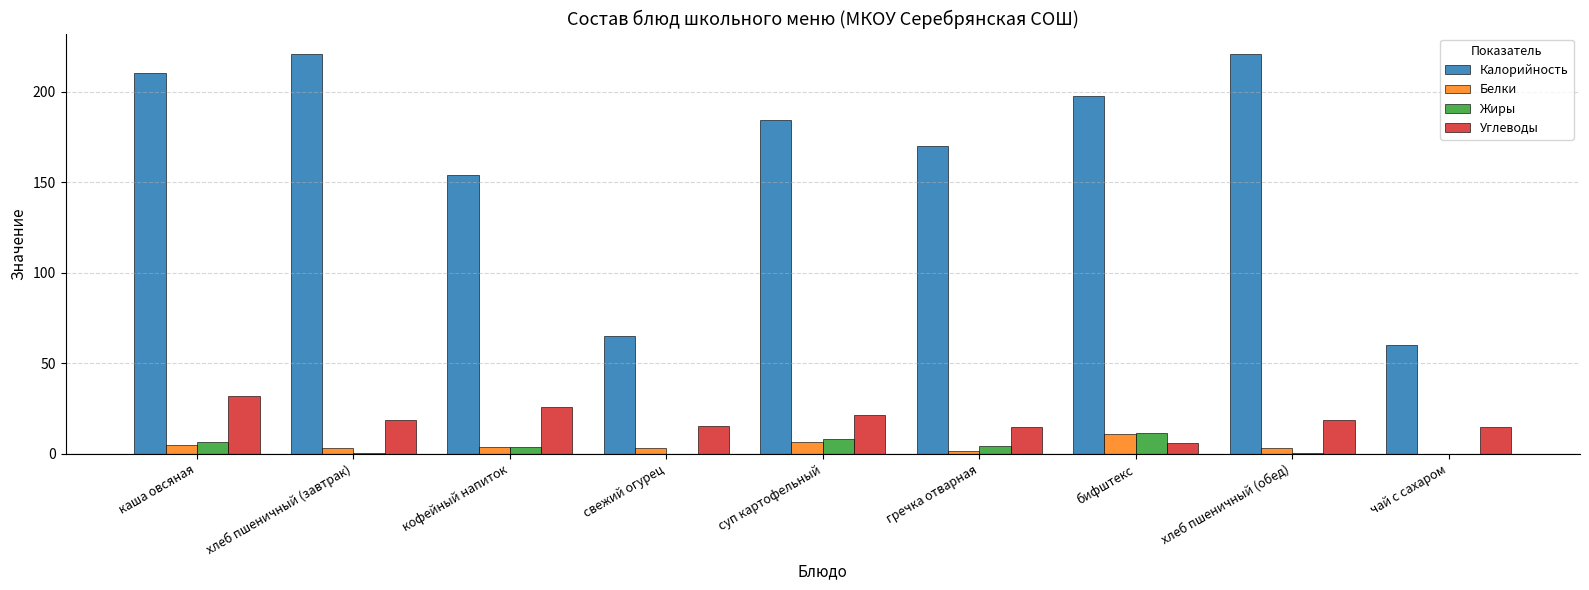

What is the sum of all Углеводы values?

167.6